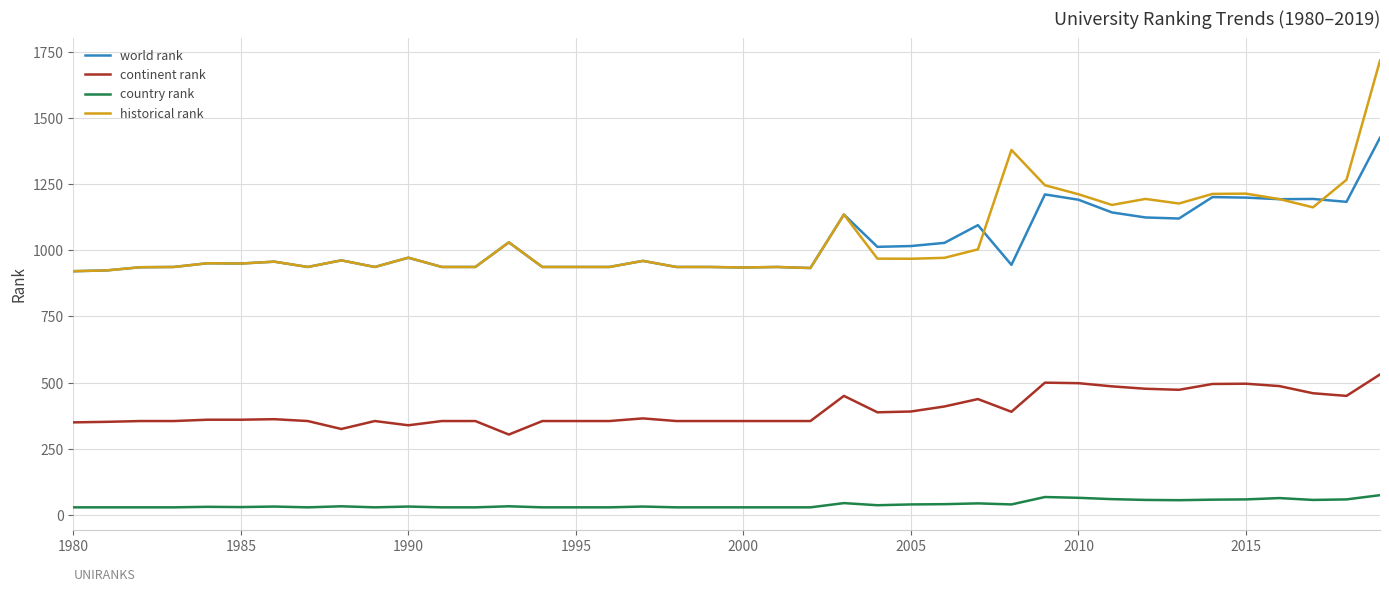

True or false: country rank and historical rank intersect in this chart.

False